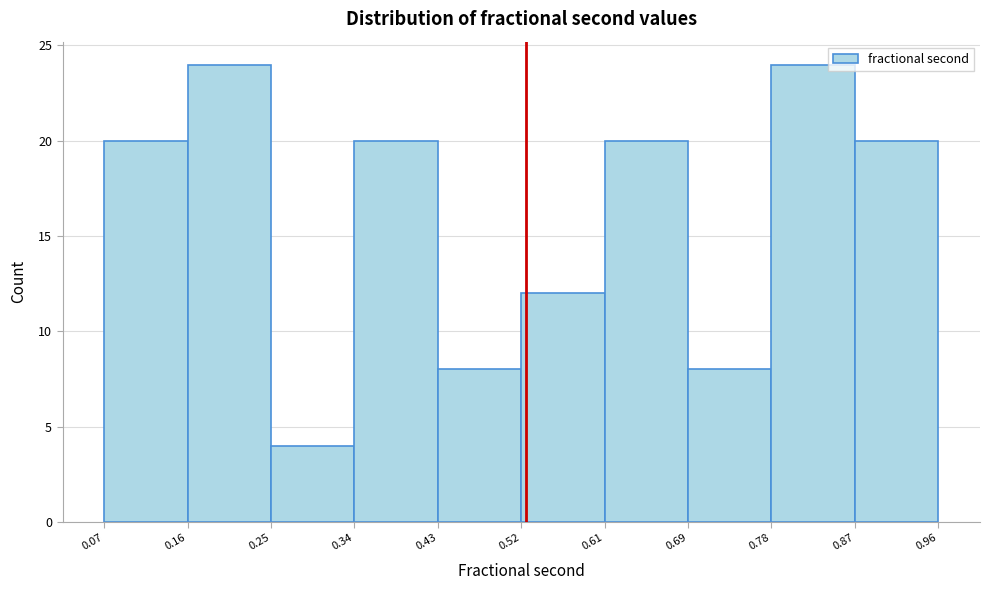

What is the height of the bar covering 0.43 to 0.52 on the x-axis? The values are not printed on the chart, so give them approximately, as read against the axis.

8